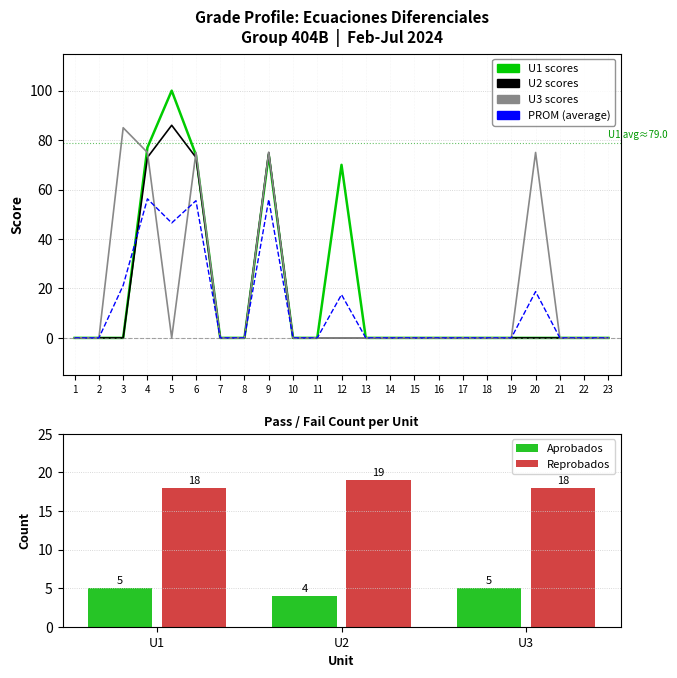

Reading right to left, what are all the values shown in this chart?

U1: 0.0	0.0	0.0	0.0	0.0	0.0	0.0	0.0	0.0	0.0	0.0	70.0	0.0	0.0	74.0	0.0	0.0	74.0	100.0	77.0	0.0	0.0	0.0
U2: 0.0	0.0	0.0	0.0	0.0	0.0	0.0	0.0	0.0	0.0	0.0	0.0	0.0	0.0	75.0	0.0	0.0	73.0	86.0	73.0	0.0	0.0	0.0
U3: 0.0	0.0	0.0	75.0	0.0	0.0	0.0	0.0	0.0	0.0	0.0	0.0	0.0	0.0	75.0	0.0	0.0	75.0	0.0	75.0	85.0	0.0	0.0
PROM: 0.0	0.0	0.0	18.8	0.0	0.0	0.0	0.0	0.0	0.0	0.0	17.5	0.0	0.0	56.0	0.0	0.0	55.5	46.5	56.2	21.2	0.0	0.0